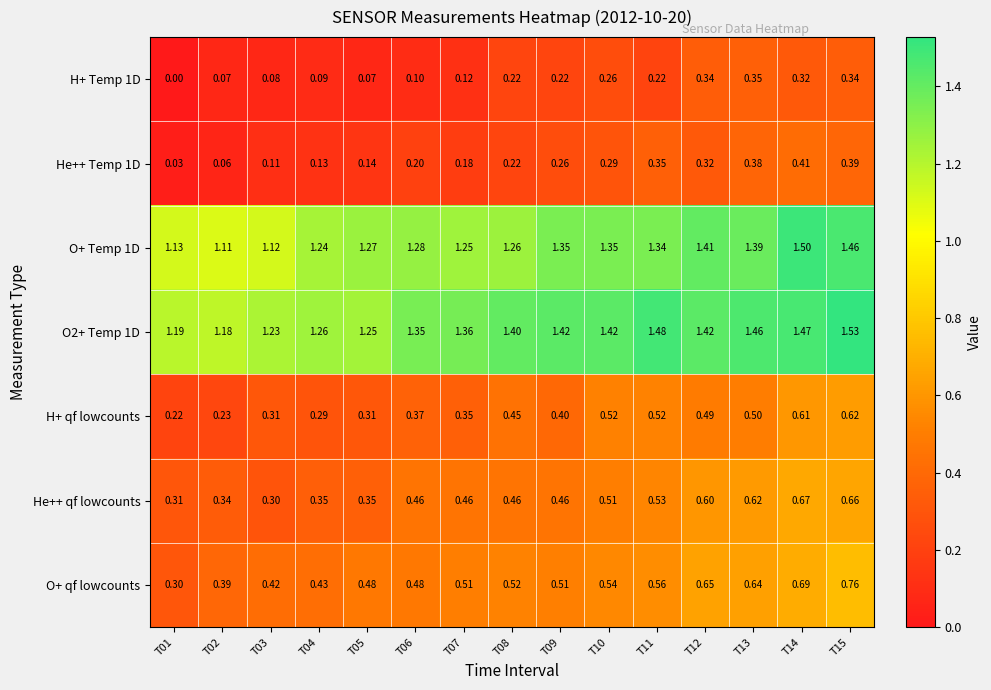

Is the value of O+ Temp 1D at T15 greater than the value of He++ qf lowcounts at T12?

Yes